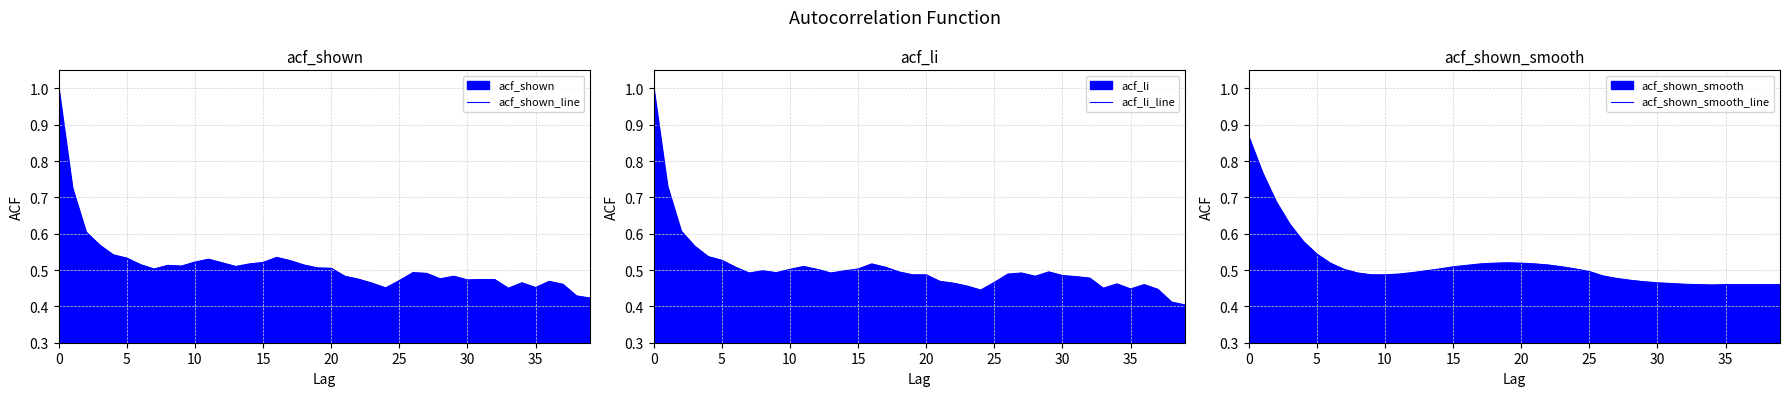

At which category does acf_shown_smooth_line reach its first local peak?

19